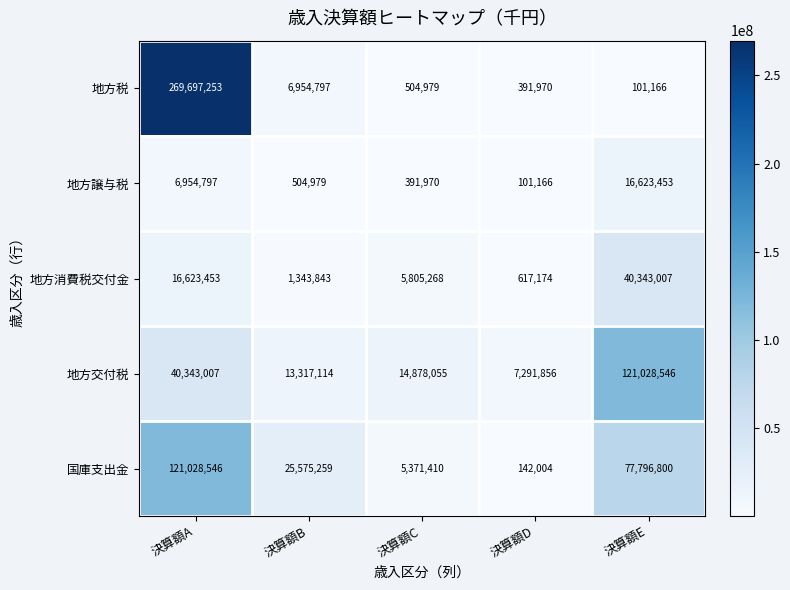

At 決算額D, list the series in order from largest to smallest.

地方交付税, 地方消費税交付金, 地方税, 国庫支出金, 地方譲与税